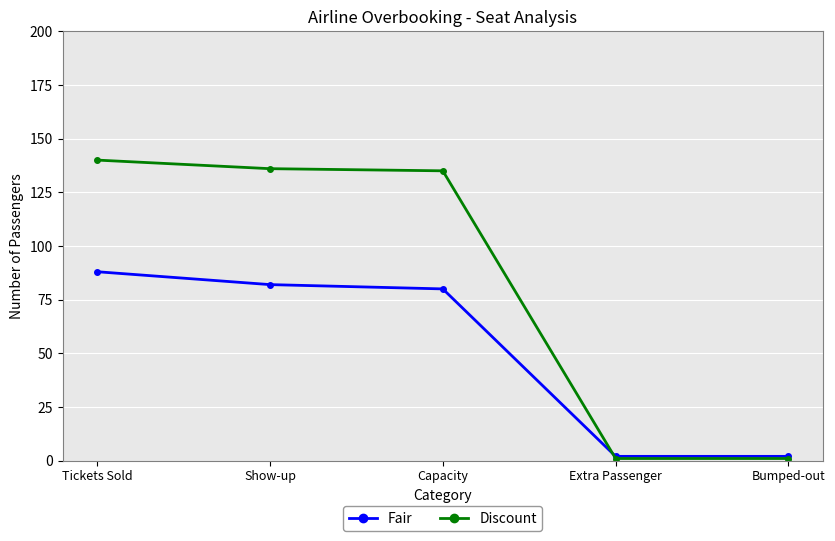

What is the difference between the highest and lowest values at Show-up?

54